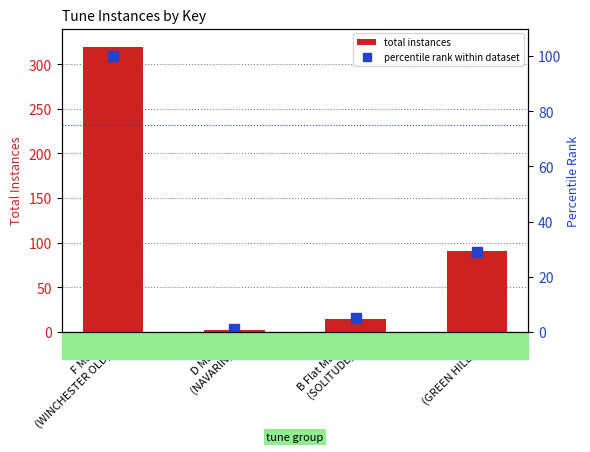

What is the label of the 1st bar from the left?

F Major
(WINCHESTER OLD)